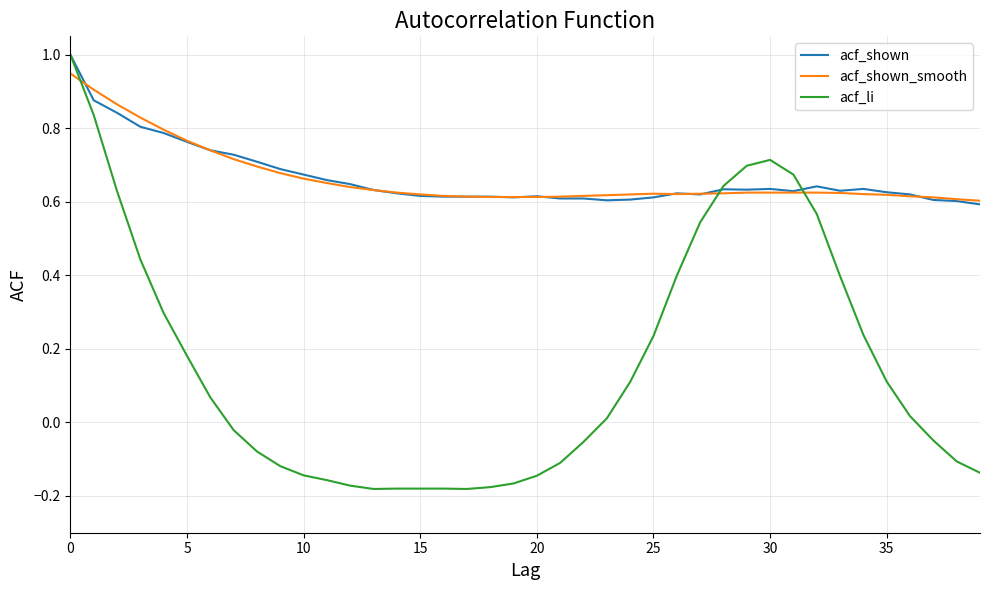

What is the difference between the maximum and minimum values in the acf_li series?

1.2